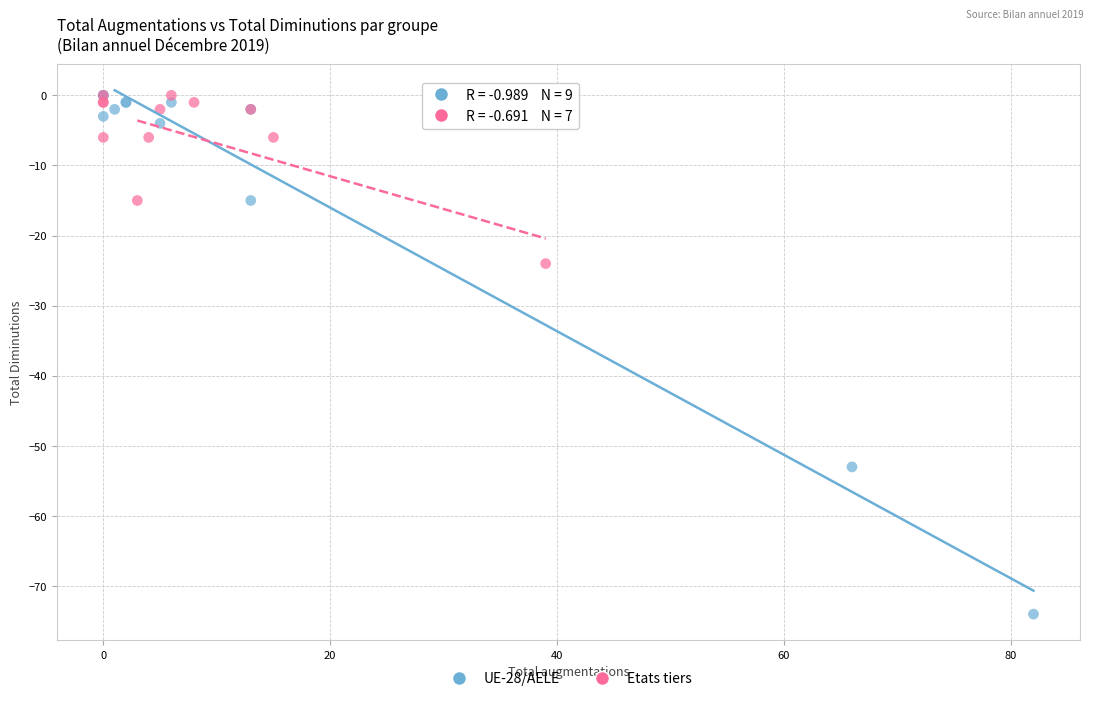

Which series has the largest Y range (max minus min)?

UE-28/AELE